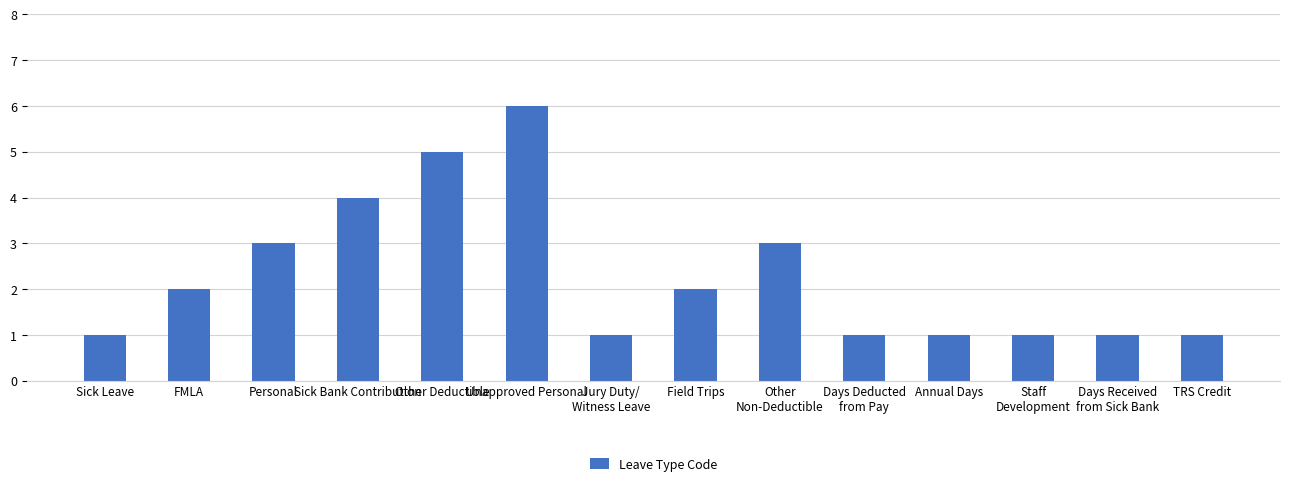

Is it true that the value at FMLA is 1?

False